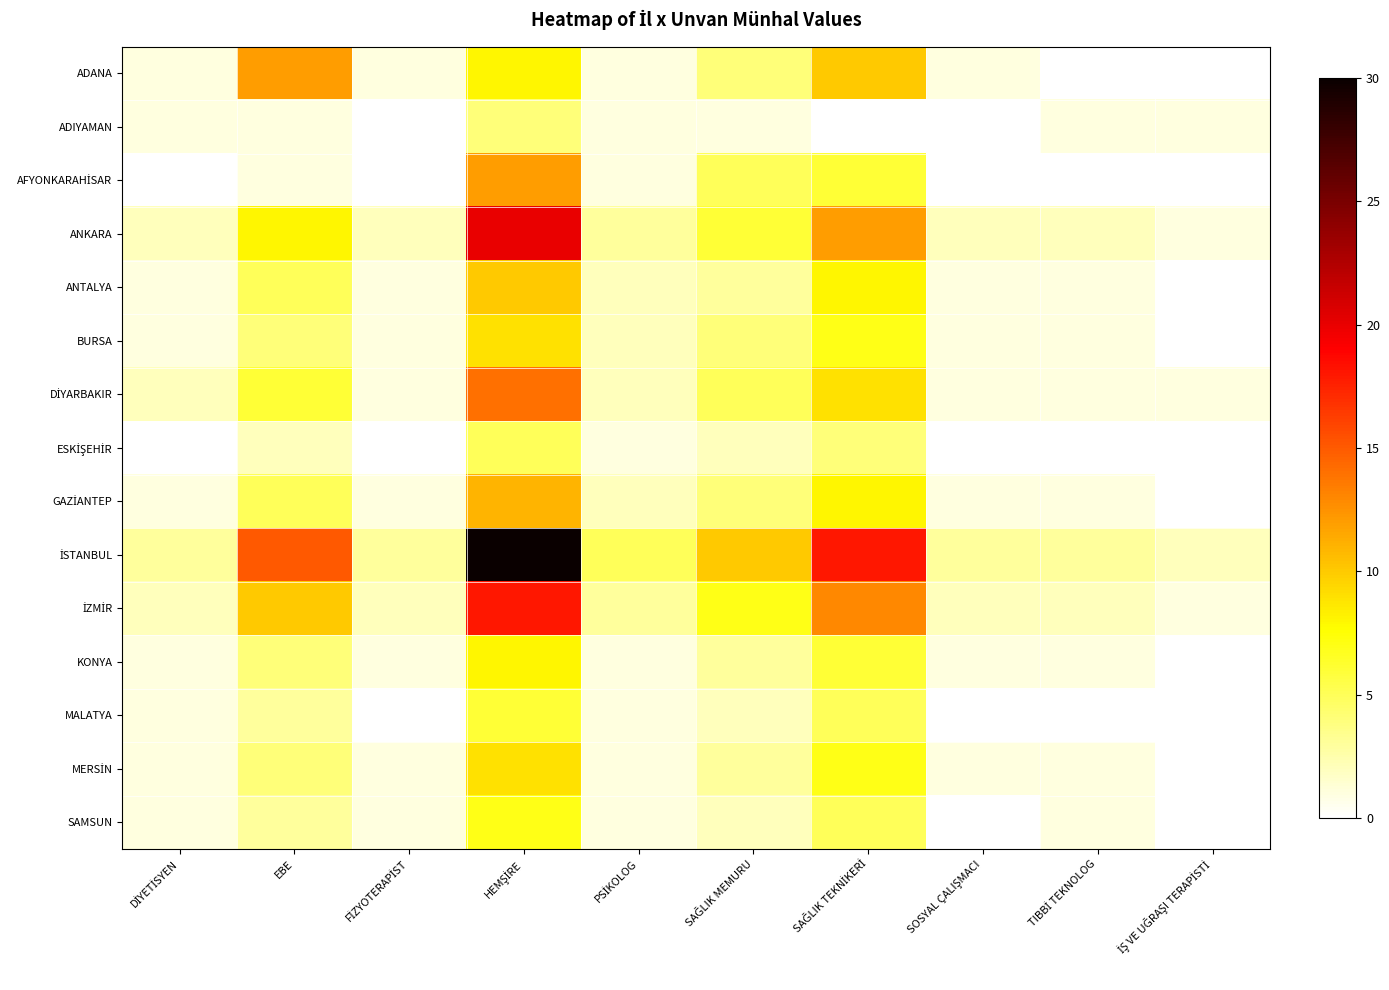

Count the number of categories in the chart.

10